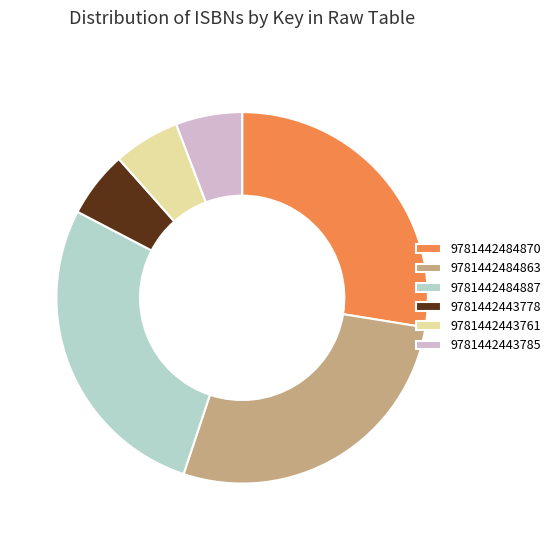

True or false: 9781442484863 accounts for 38% of the total.

False